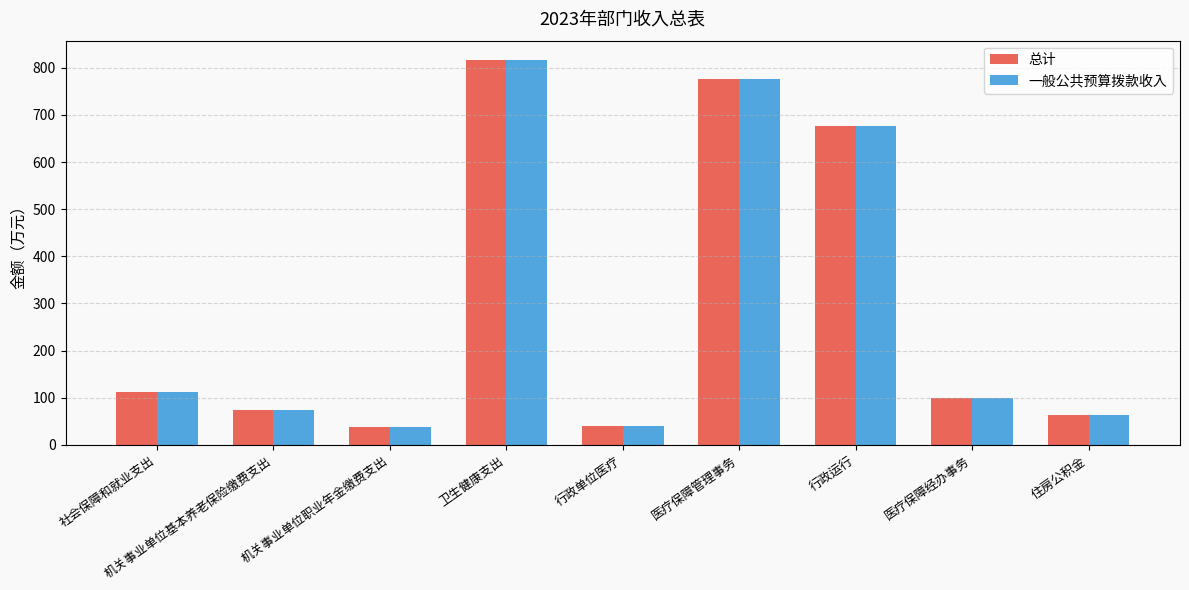

Is the value of 一般公共预算拨款收入 at 机关事业单位基本养老保险缴费支出 greater than the value of 总计 at 社会保障和就业支出?

No